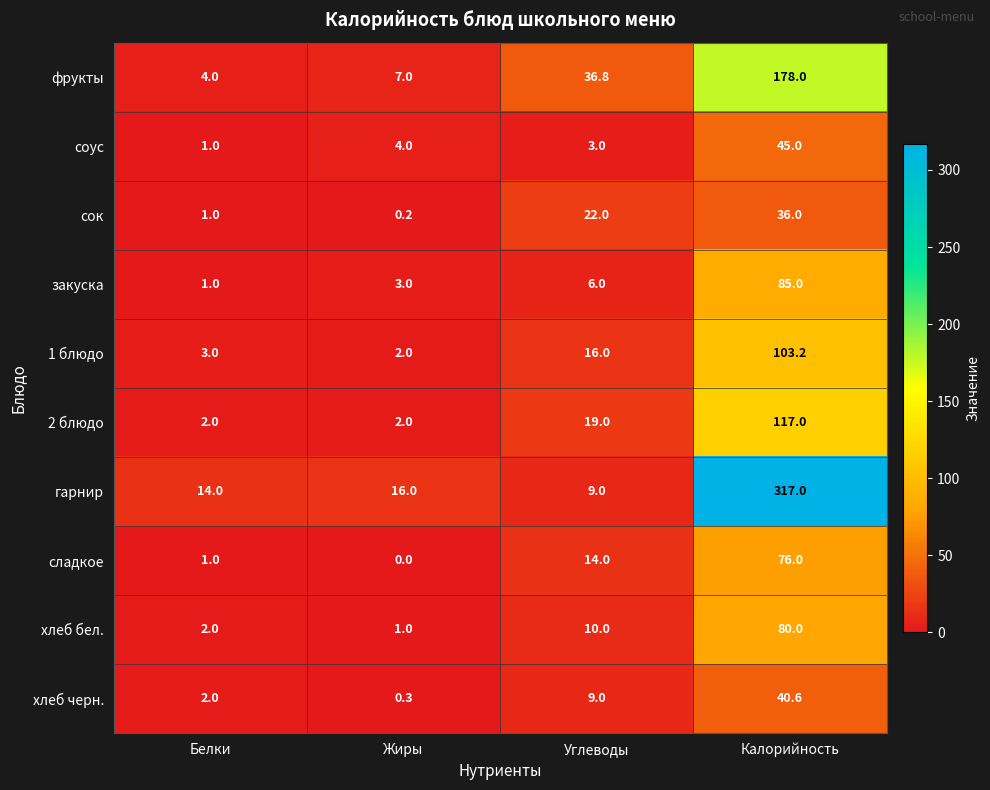

List the series in order of their peak value, lowest first.

сок, хлеб черн., соус, сладкое, хлеб бел., закуска, 1 блюдо, 2 блюдо, фрукты, гарнир